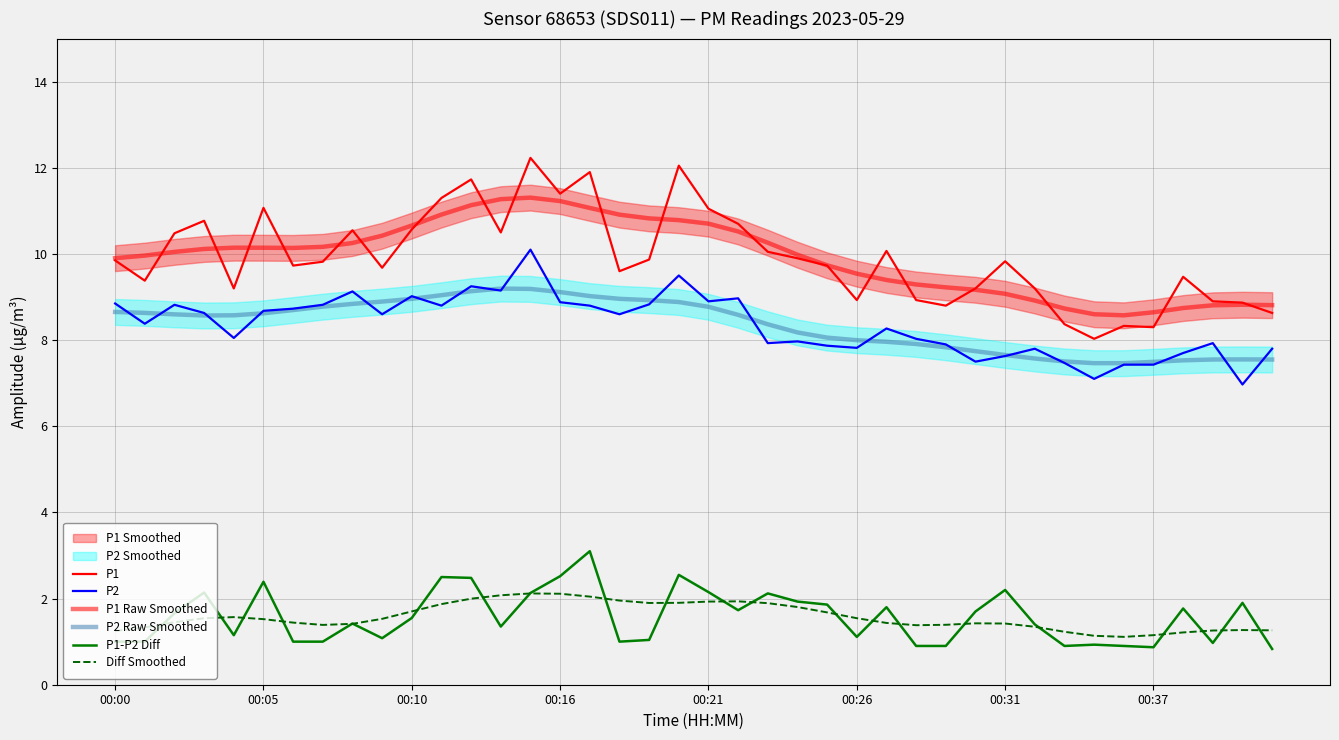

Is the value of P2 Raw Smoothed at 00:37 greater than the value of P1 at 00:16?

No